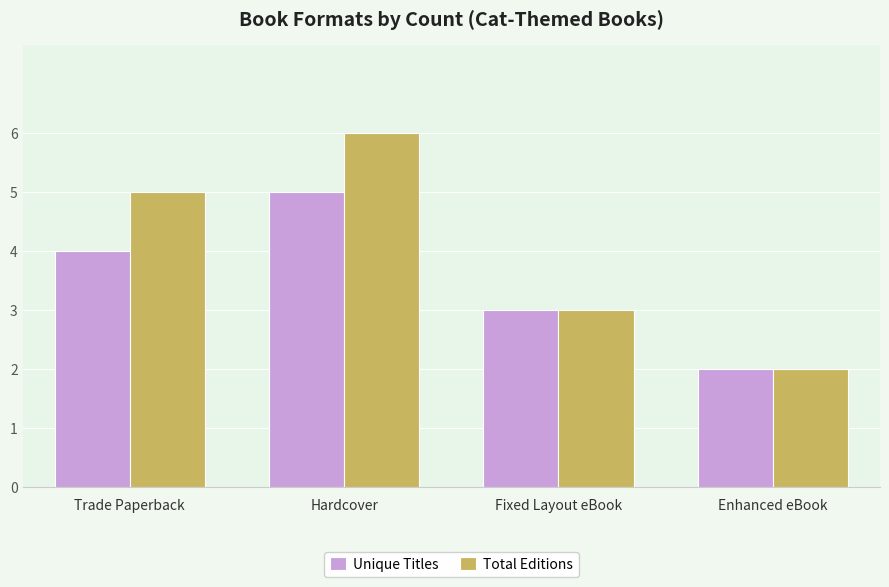

What is the sum of the Total Editions values at Trade Paperback and Fixed Layout eBook?

8